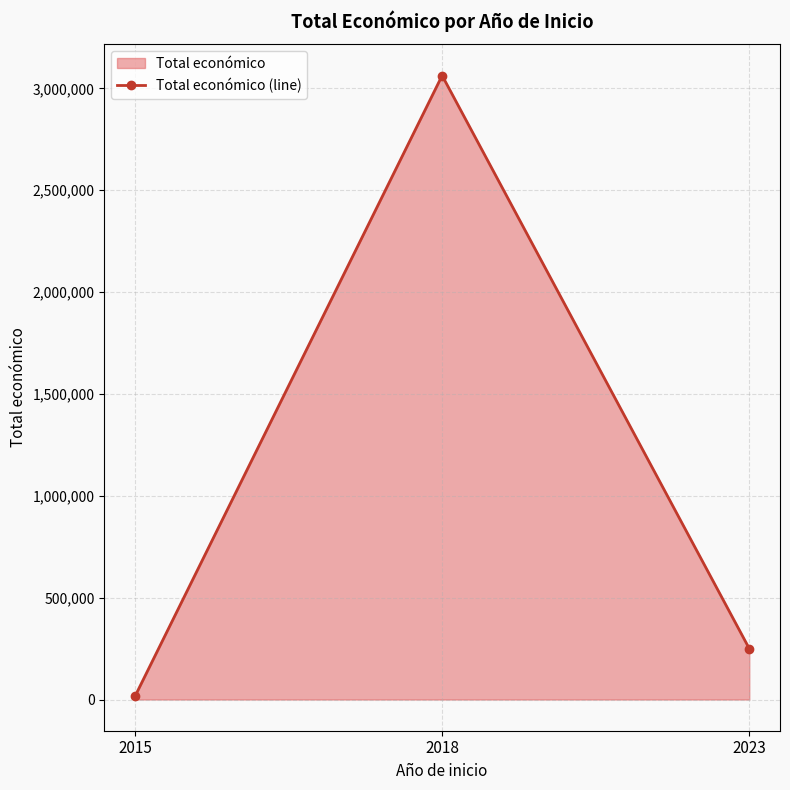

Approximately how many times larger is the value at 2023 compared to 2018?

0.1